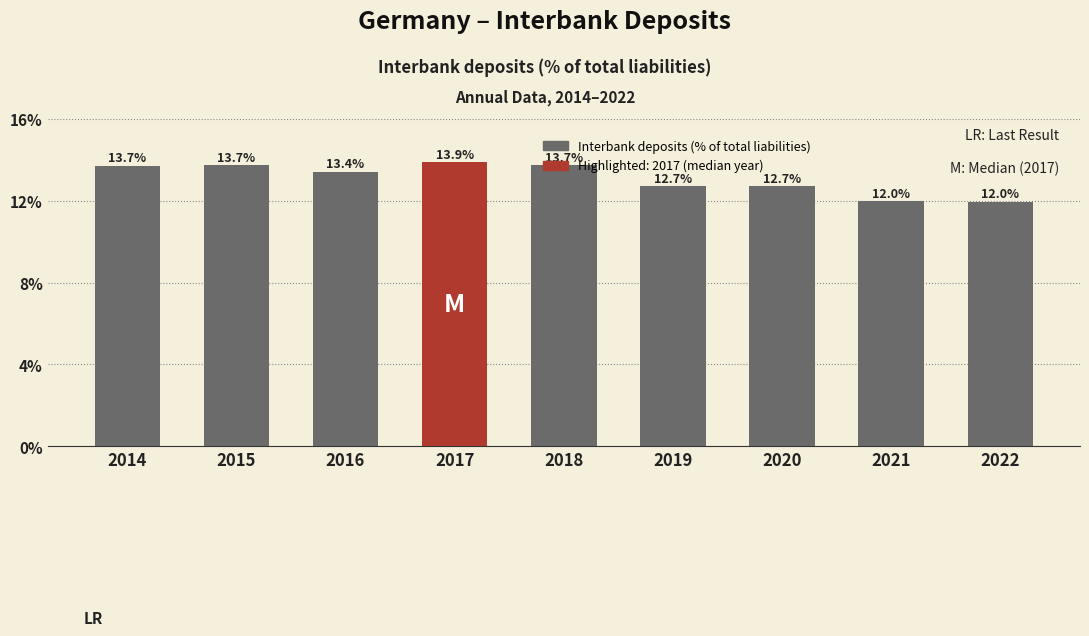

Does the chart contain any negative values?

No